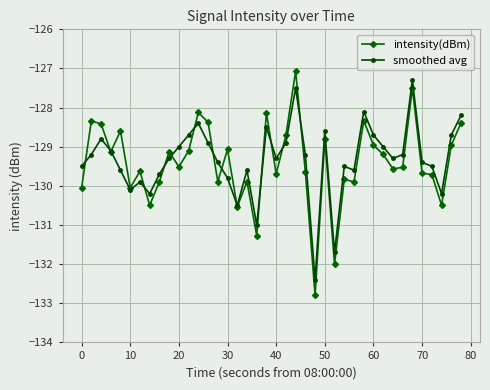

How many interior local peaks does the smoothed avg series have?

10